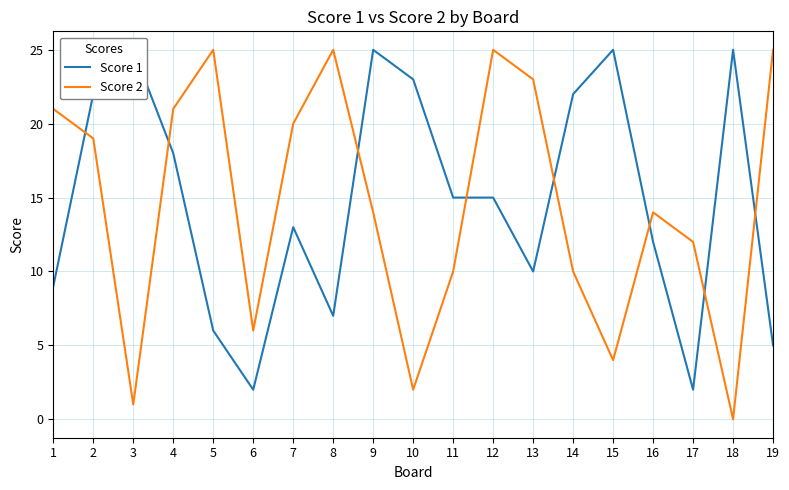

True or false: Score 2 has a value of 14 at 19.

False